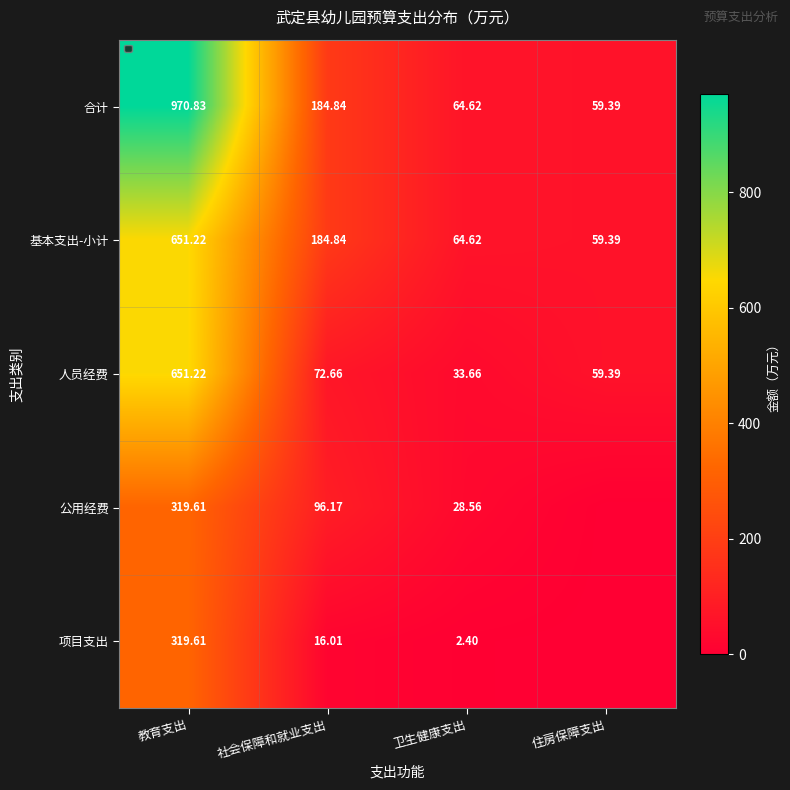

True or false: 合计 has a value of 609.4 at 教育支出.

False